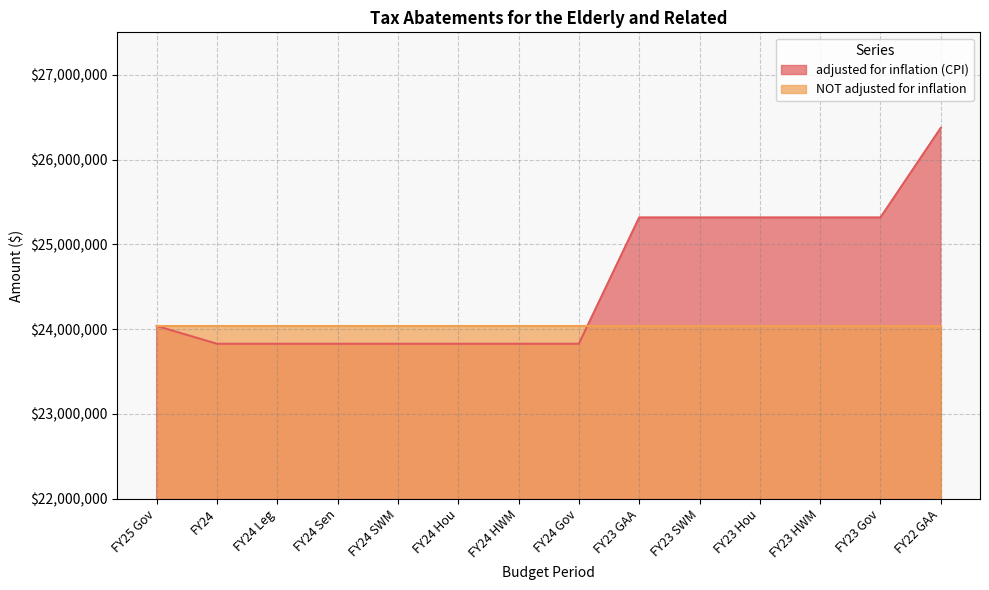

The value at FY23 Gov is 9968393. True or false?

False